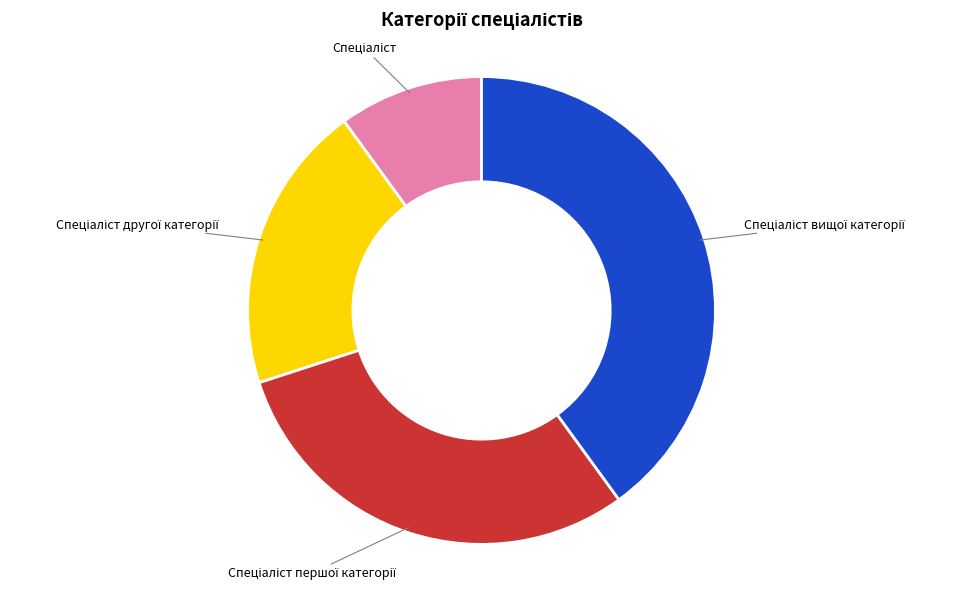

Count the number of slices in the pie.

4